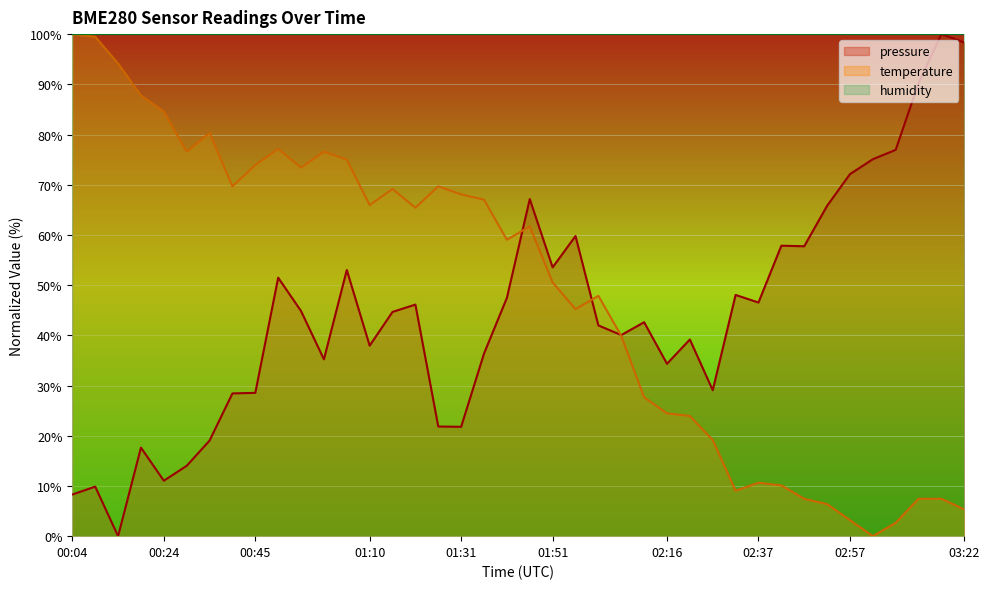

What is the value of the pressure point at the 24th from the left?

42.0